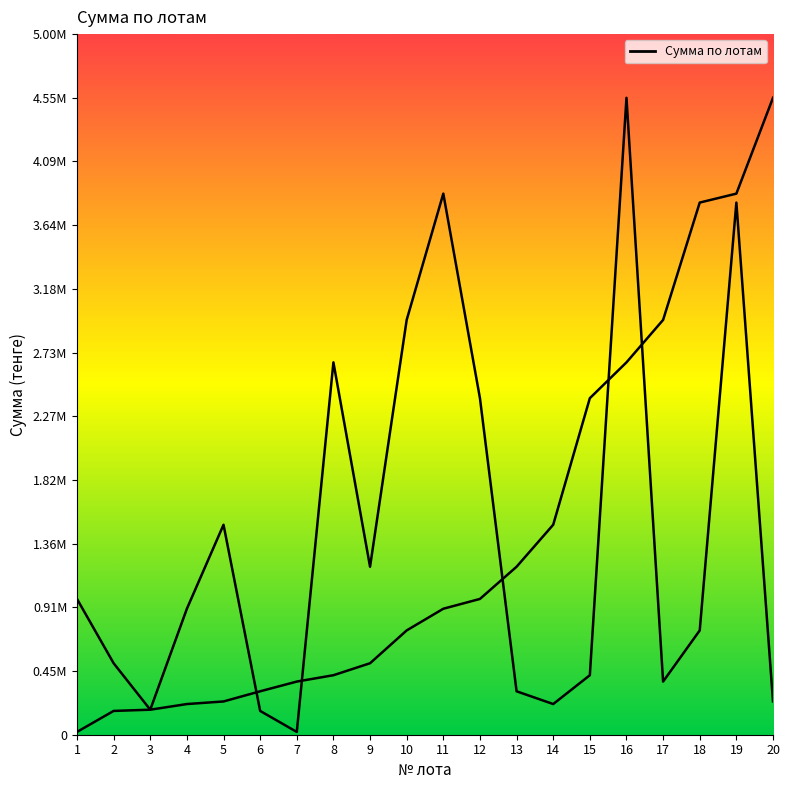

How many interior local valleys (lower than both neighbors) does the data have?

5